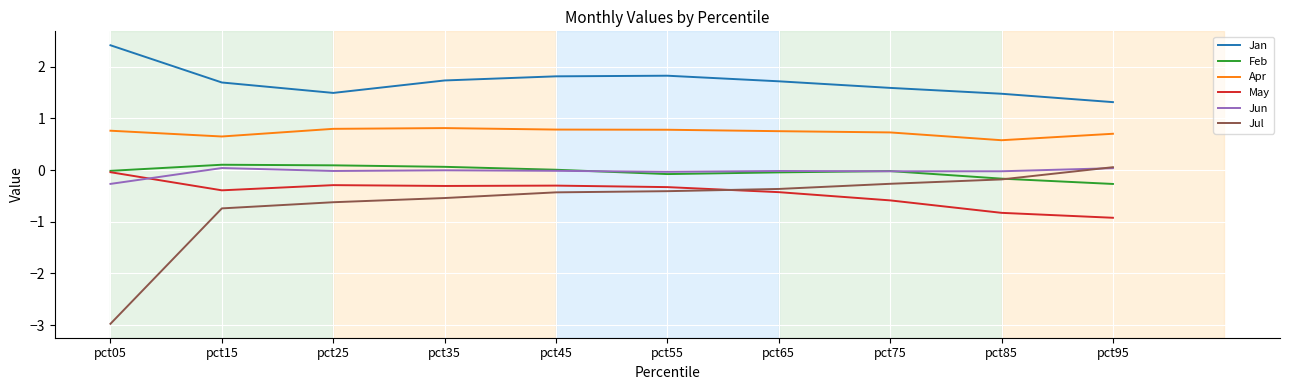

What is the total value across all series at pct85?

0.9